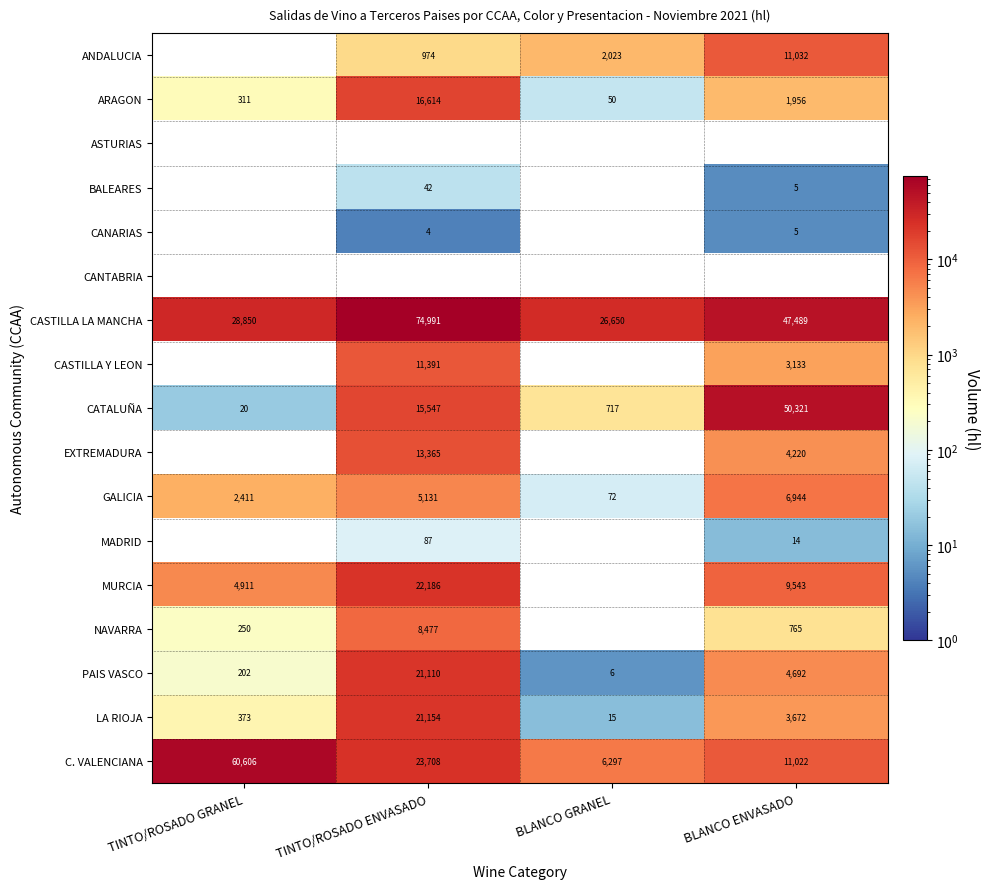

Rank the categories by ARAGON value from lowest to highest.

BLANCO GRANEL, TINTO/ROSADO GRANEL, BLANCO ENVASADO, TINTO/ROSADO ENVASADO